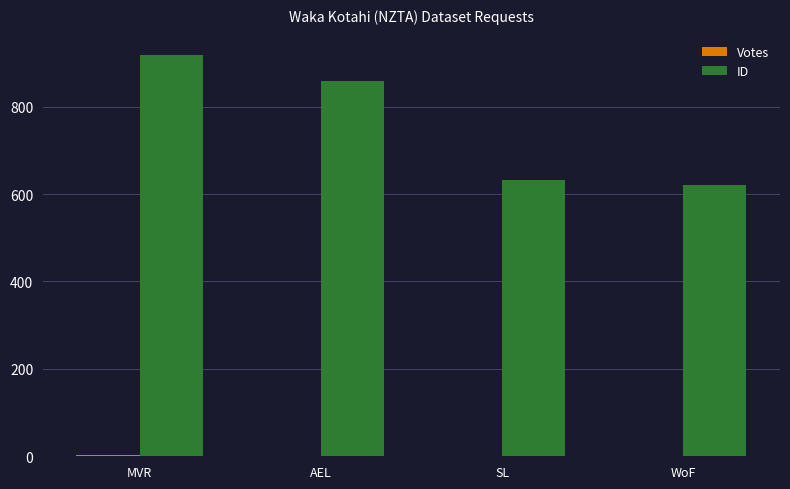

What is the total value across all series at AEL?

858